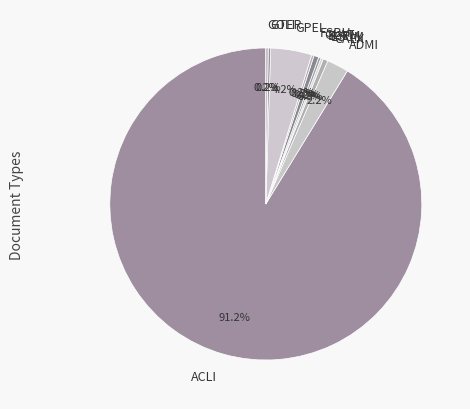

Approximately how many times larger is the value at GPEL compared to GLAT?

8.5